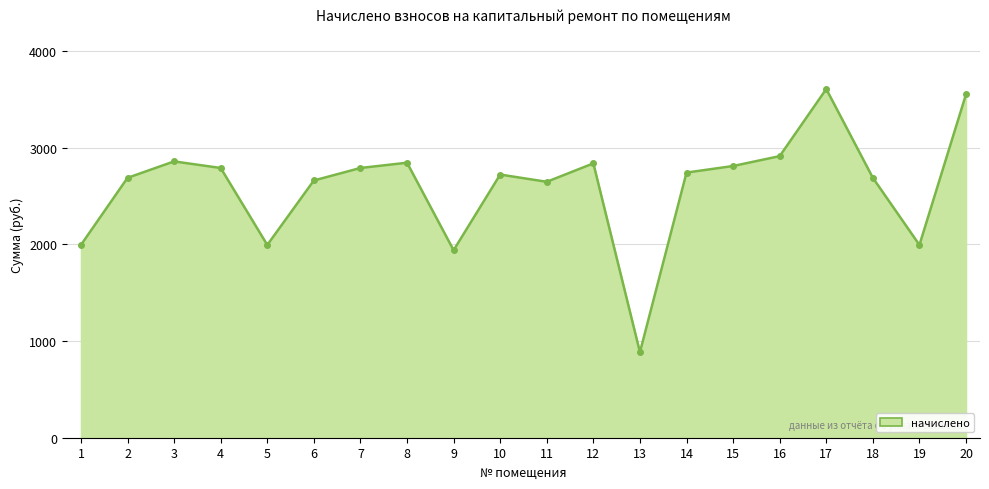

Approximately how many times larger is the value at 14 compared to 12?

1.0